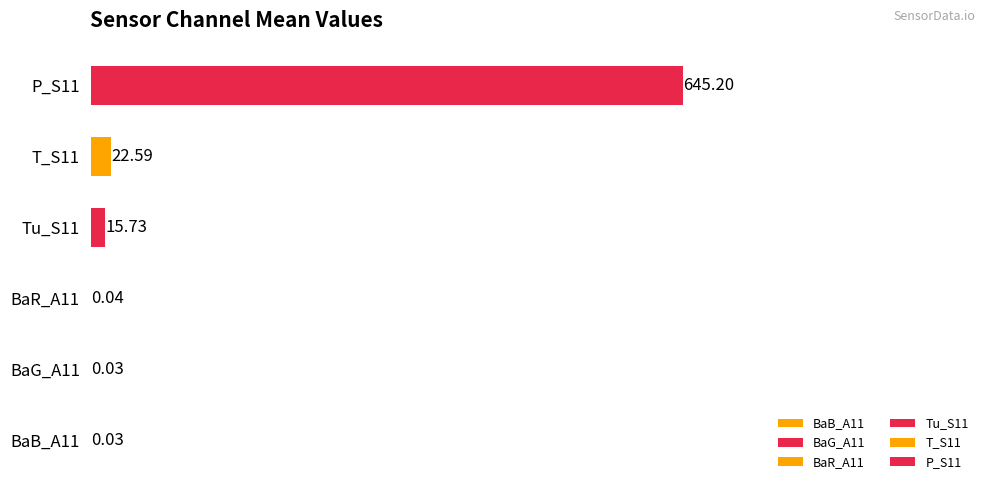

Which series has the largest range (max minus min)?

BaR_A11